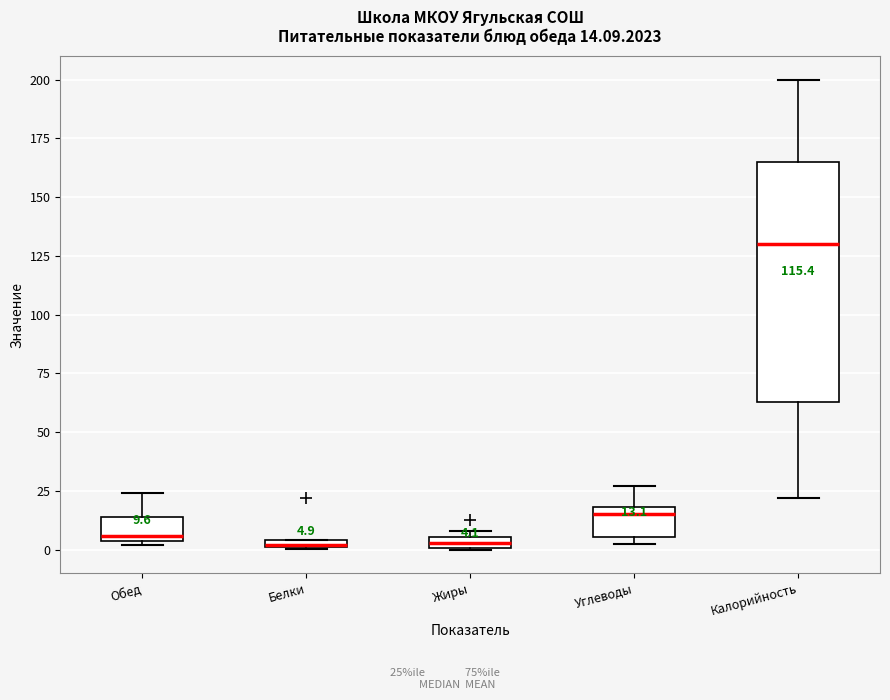

Comparing the boxes themselves (not the whiskers), which one is the tallest?

Калорийность